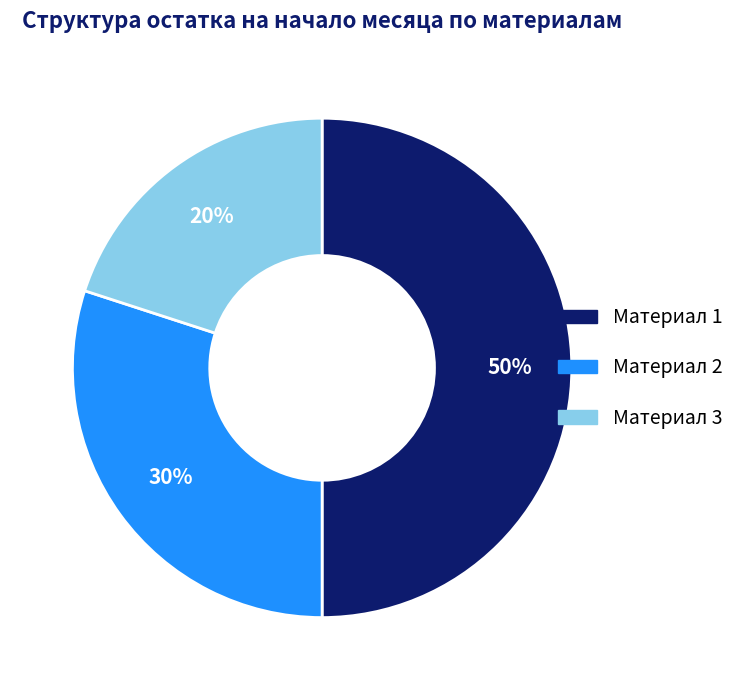

Is Материал 3 the majority of the pie?

No